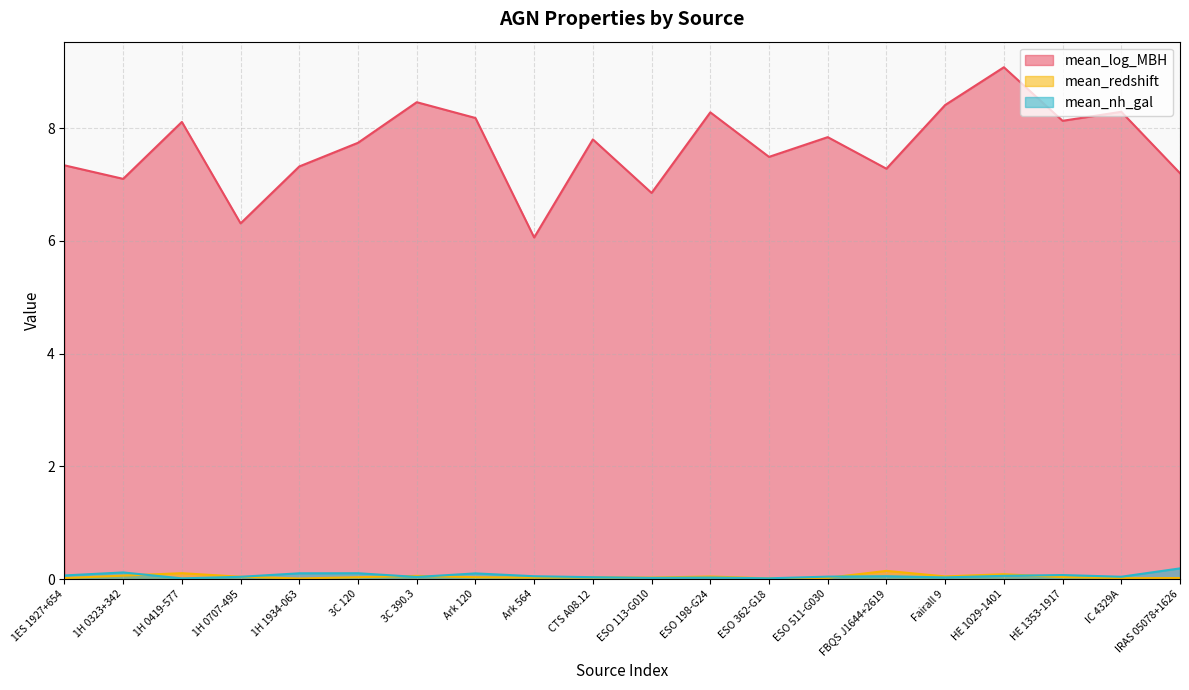

The value of mean_log_MBH at 1ES 1927+654 is 7.3. True or false?

True